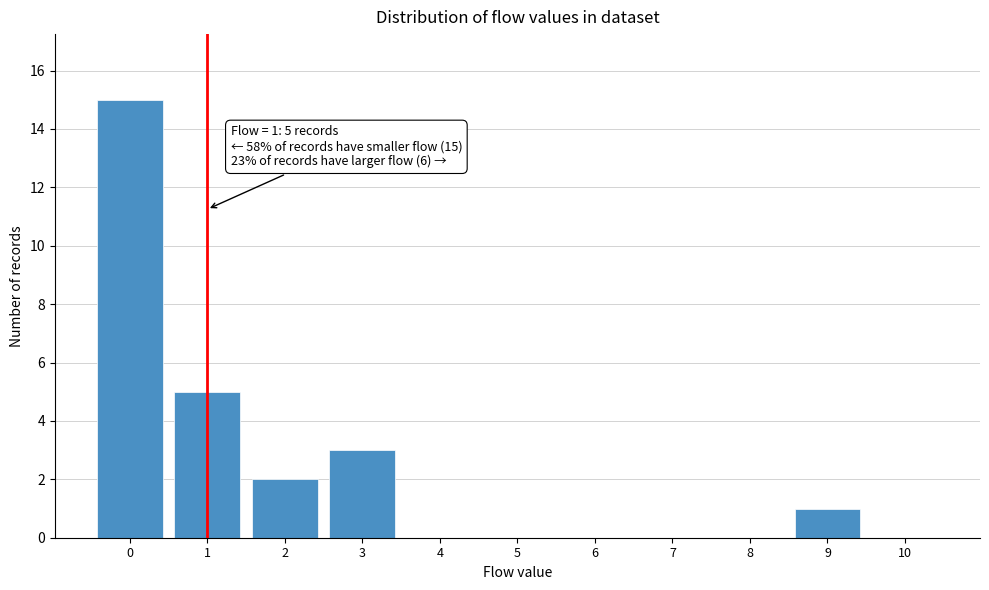

Over which range of the x-axis is the bar tallest?

-0.5 to 0.5